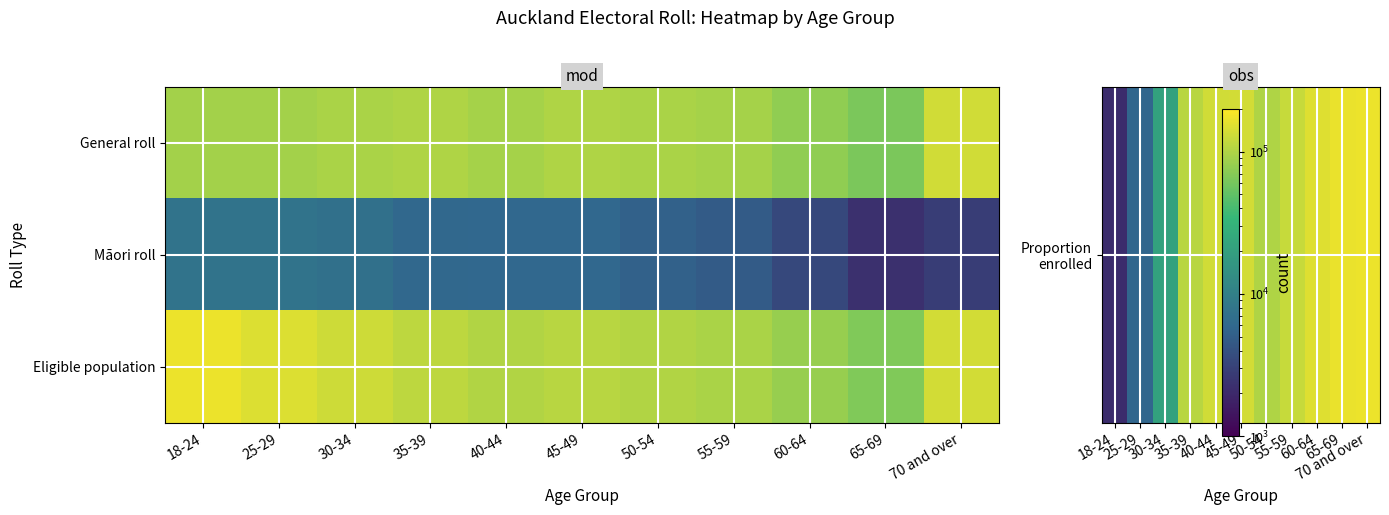

At which category is the sum across all series the highest?

18-24